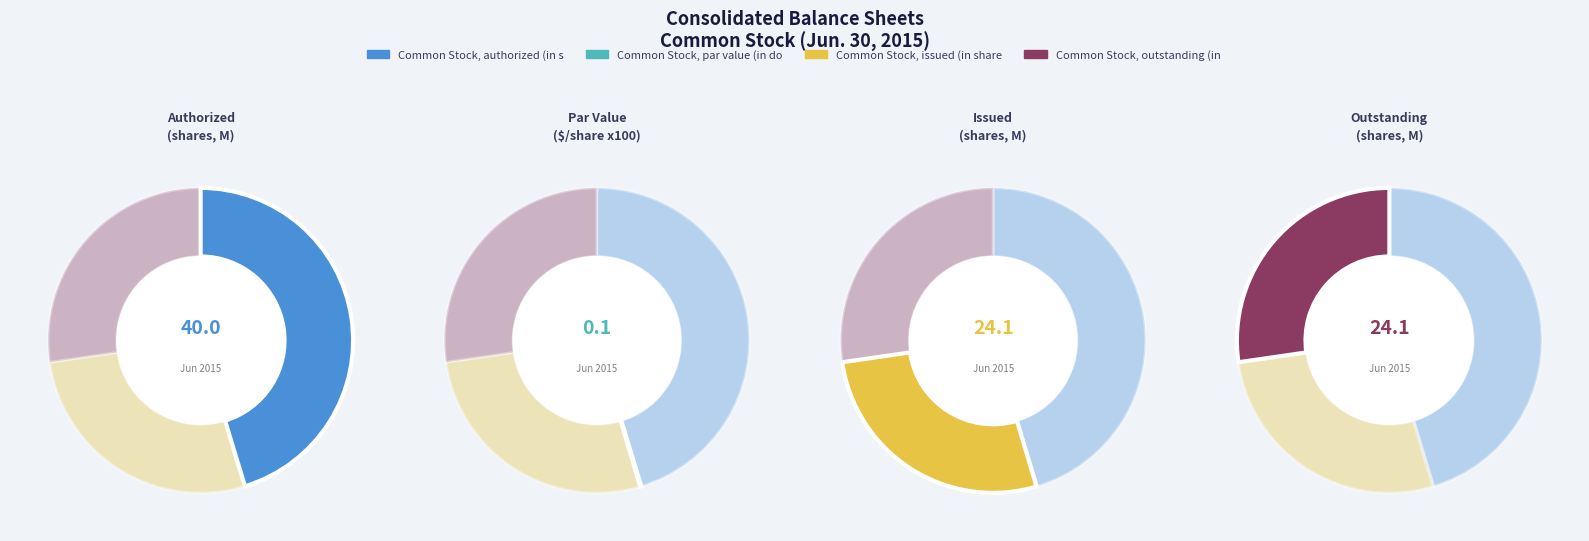

Which slice is the largest?

Common Stock, authorized (in shares)